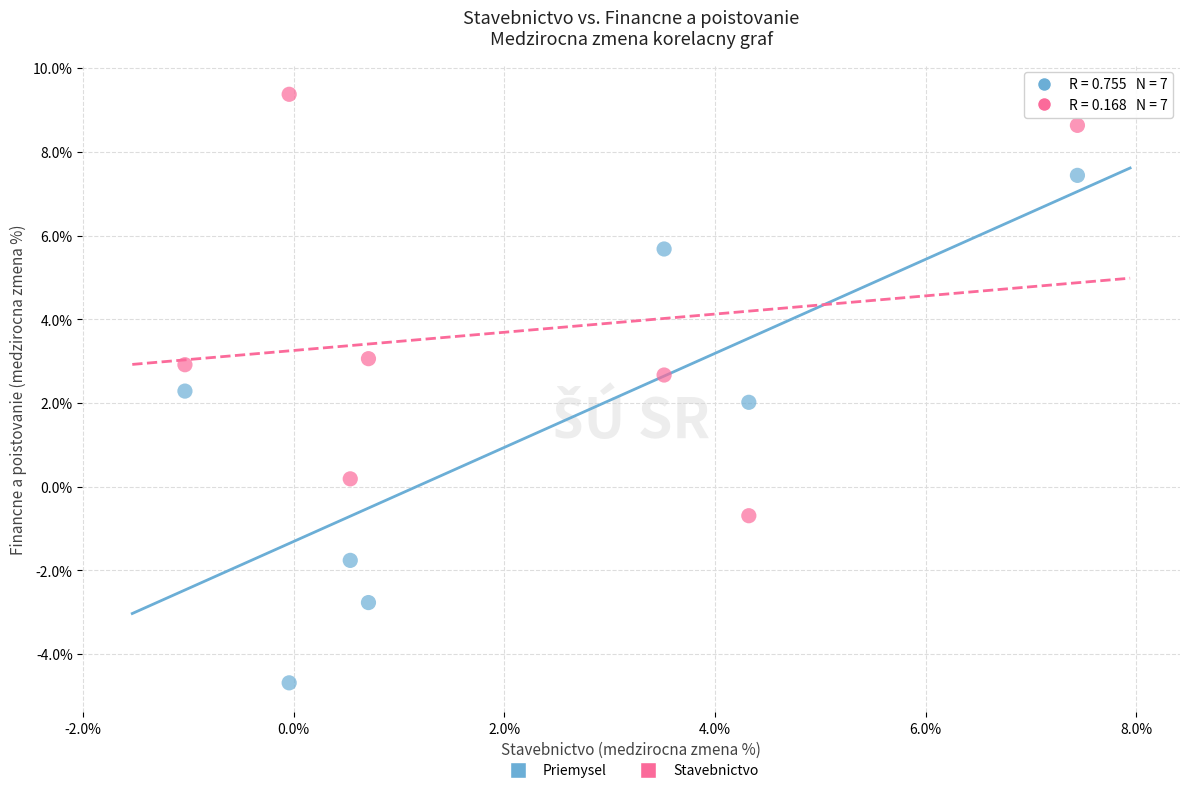

What are all the series names shown in the legend?

Priemysel, Stavebnictvo